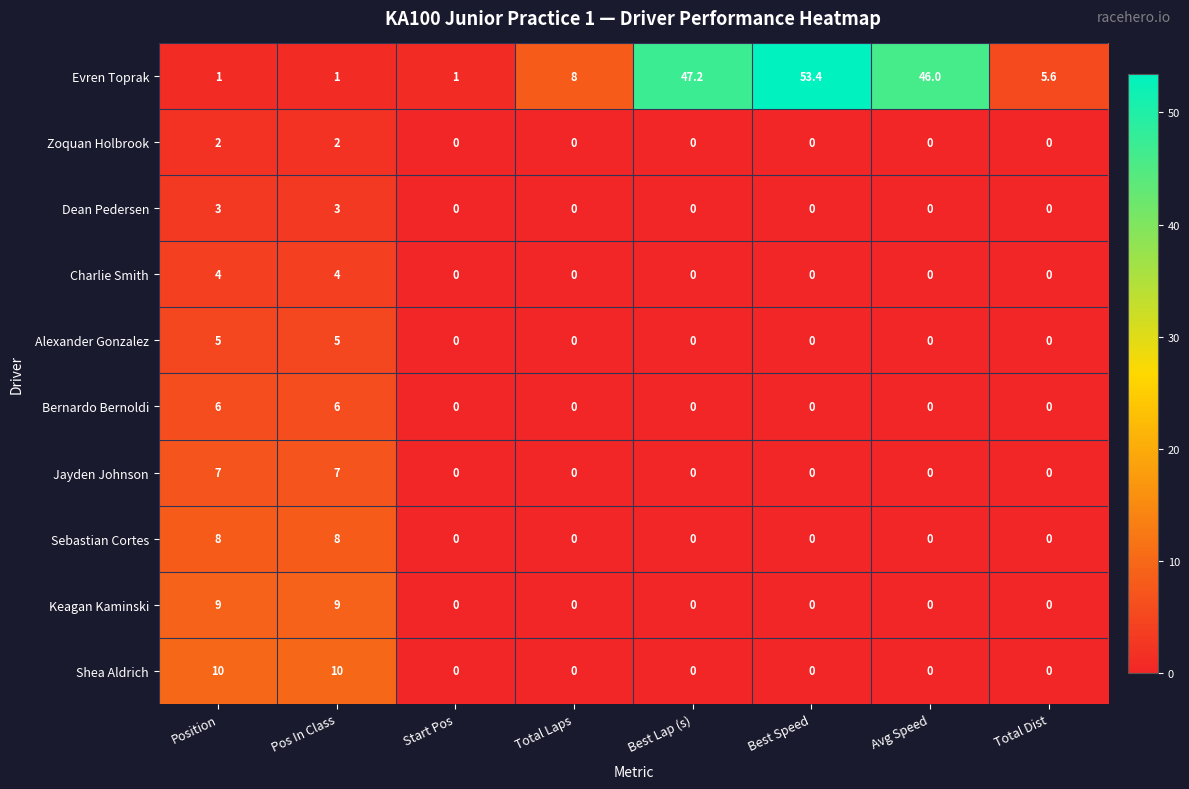

What is the sum of the Evren Toprak values at Position and Pos In Class?

2.0